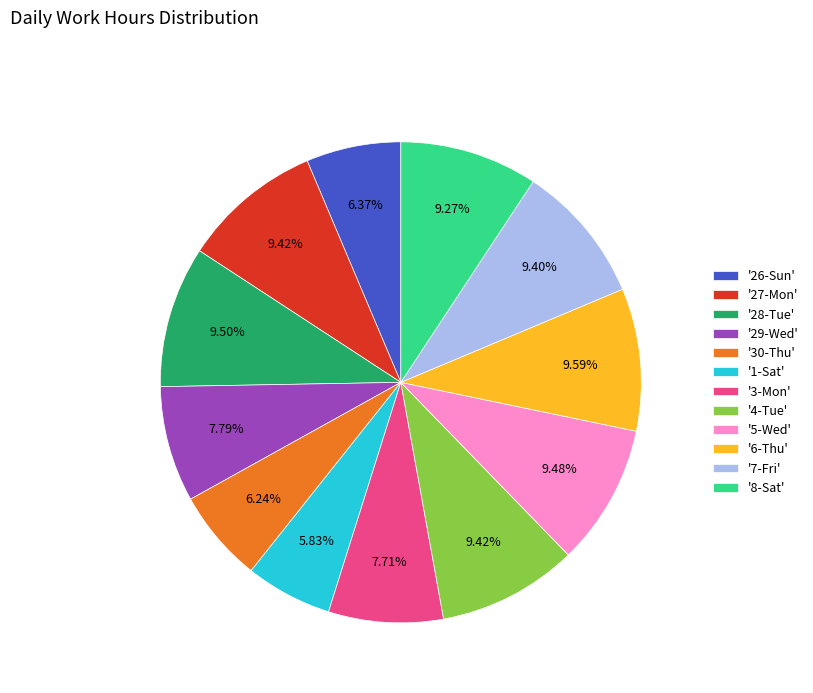

Do '6-Thu' and '4-Tue' together represent more than half of the pie?

No